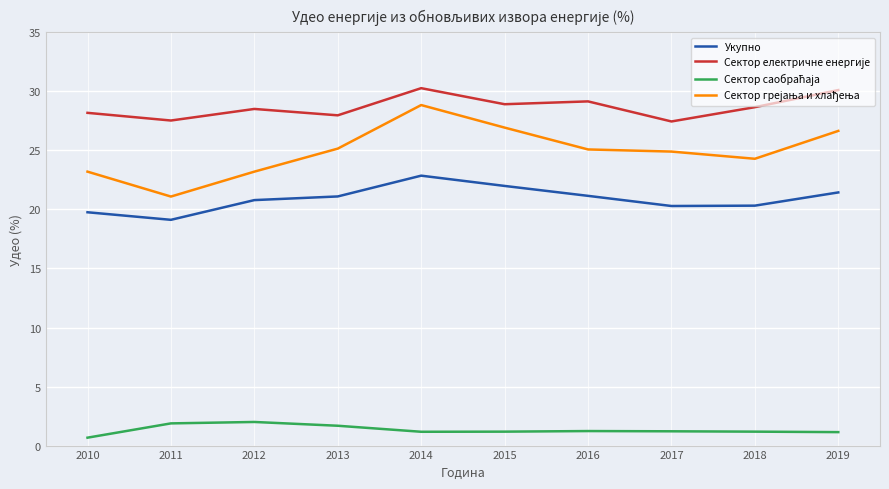

What is the difference between the highest and lowest values at 2014?

29.1